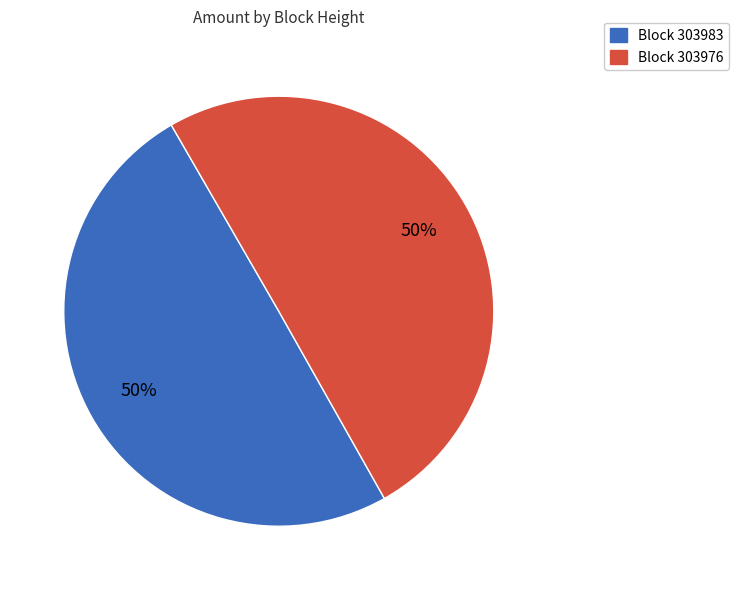

To the nearest percent, what is the average slice percentage?

50%